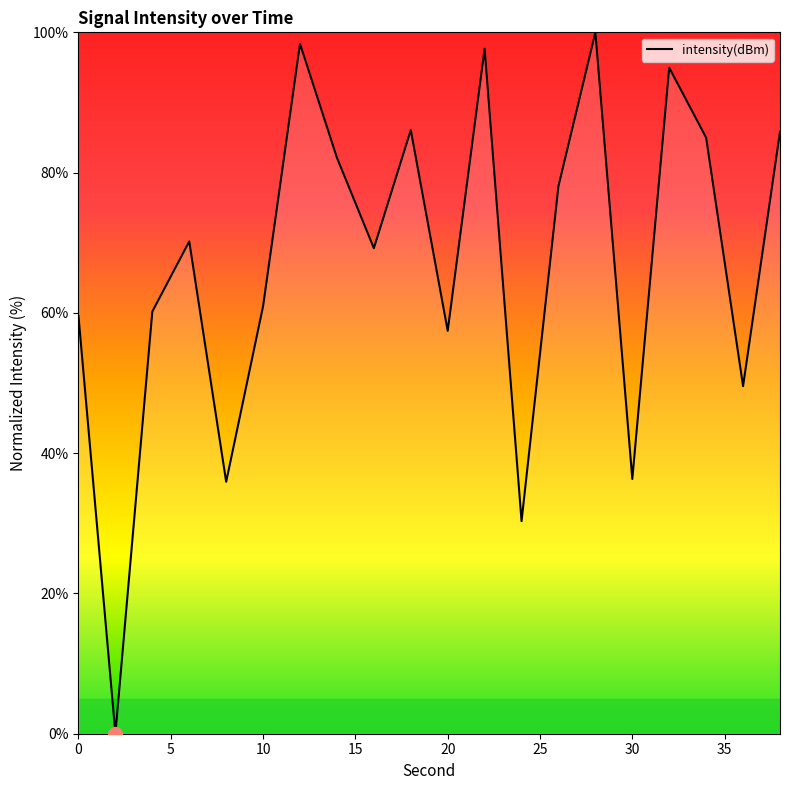

How many interior local peaks (higher than both neighbors) does the data have?

6